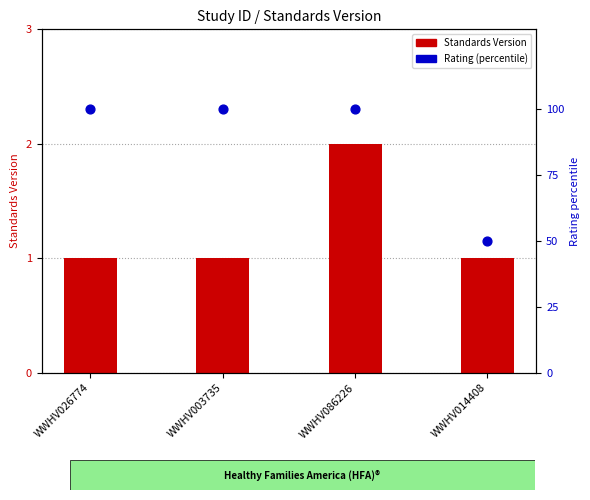

Which series has the largest Y range (max minus min)?

Rating (percentile)